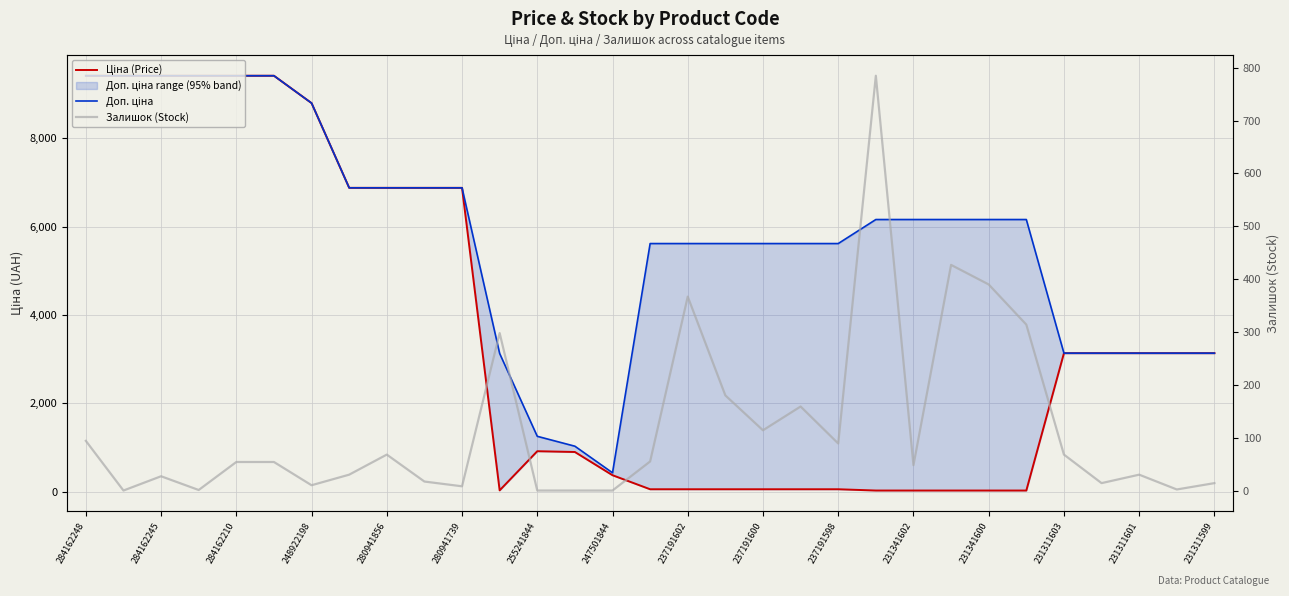

True or false: Ціна (Price) and Доп. ціна cross at least once.

False